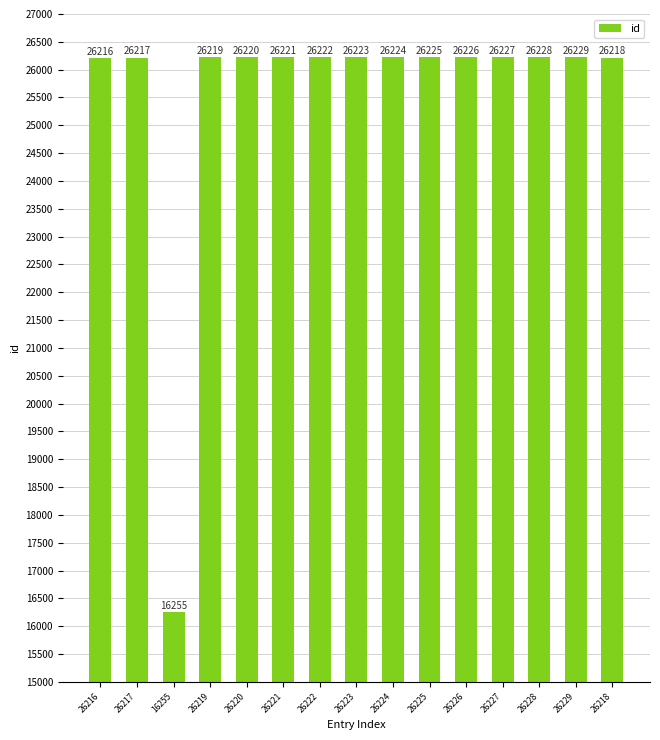

Between 26217 and 26225, which is larger?

26225